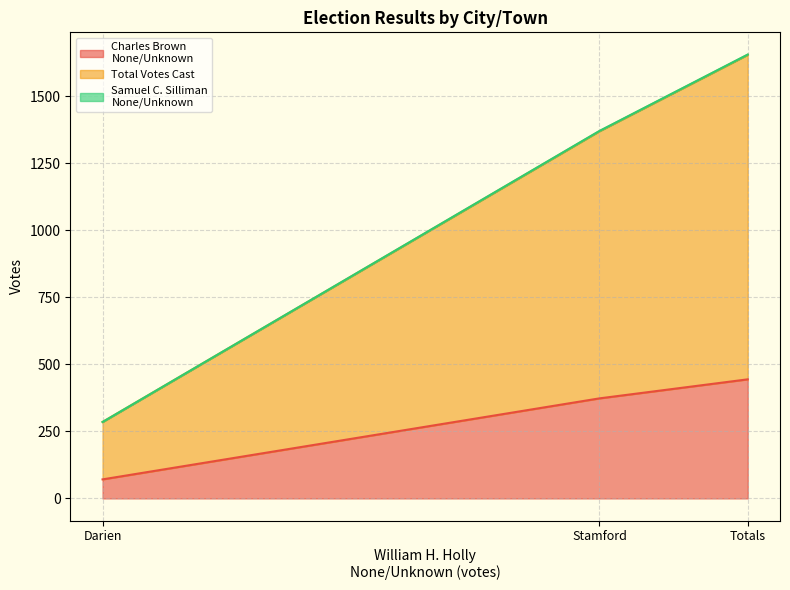

True or false: Charles Brown
None/Unknown has a value of 108 at Darien.

False